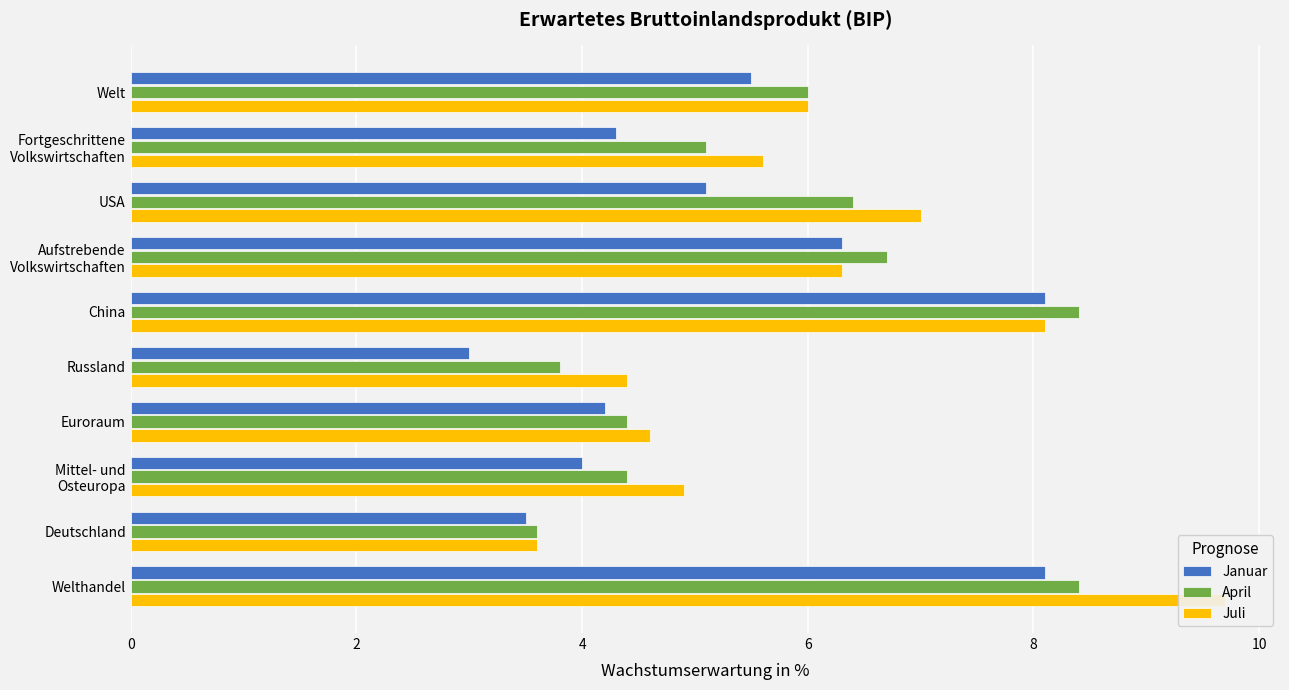

What is the sum of all April values?

57.2